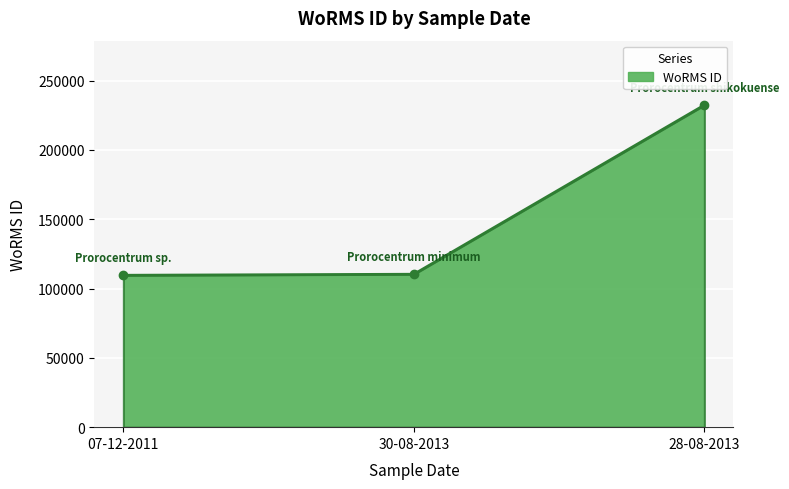

Approximately how many times larger is the value at 07-12-2011 compared to 28-08-2013?

0.5